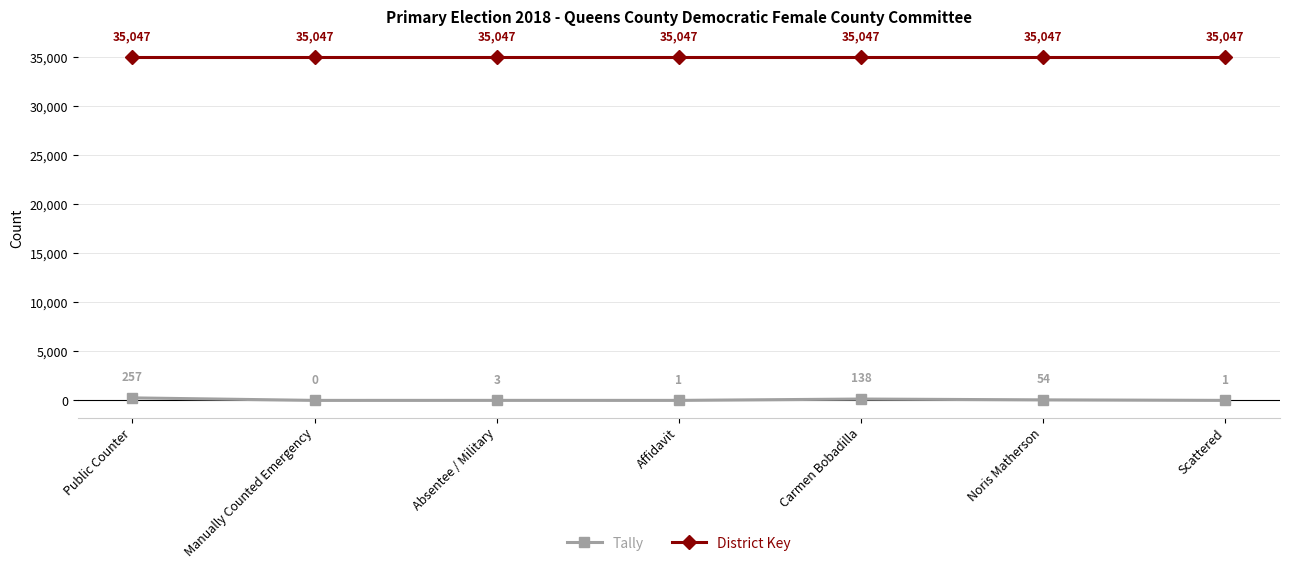

Rank the series by their average value, from lowest to highest.

Tally, District Key